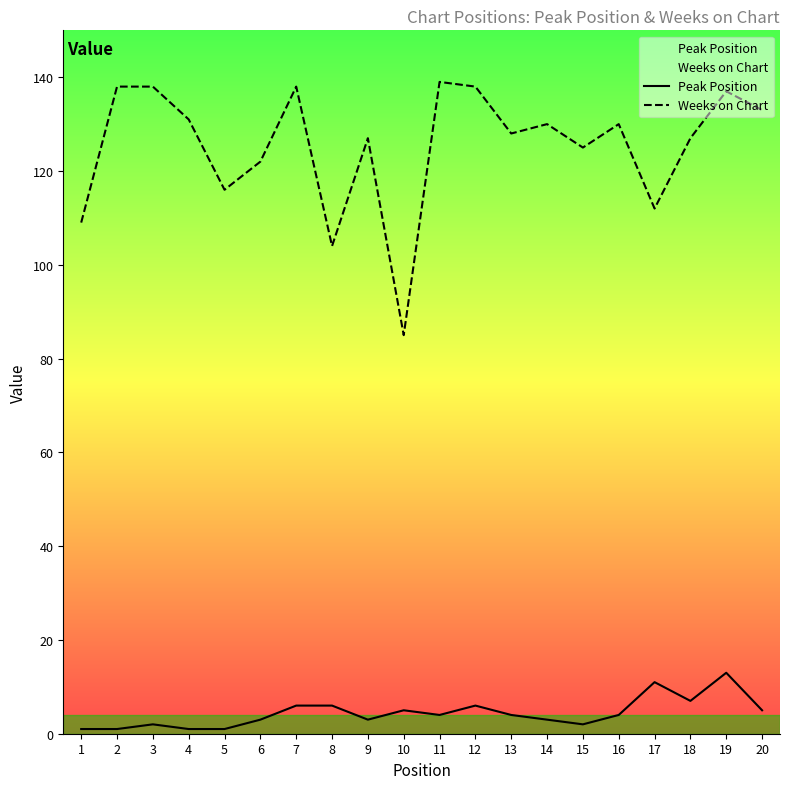

Where is Peak Position nearest to the value 7?

18